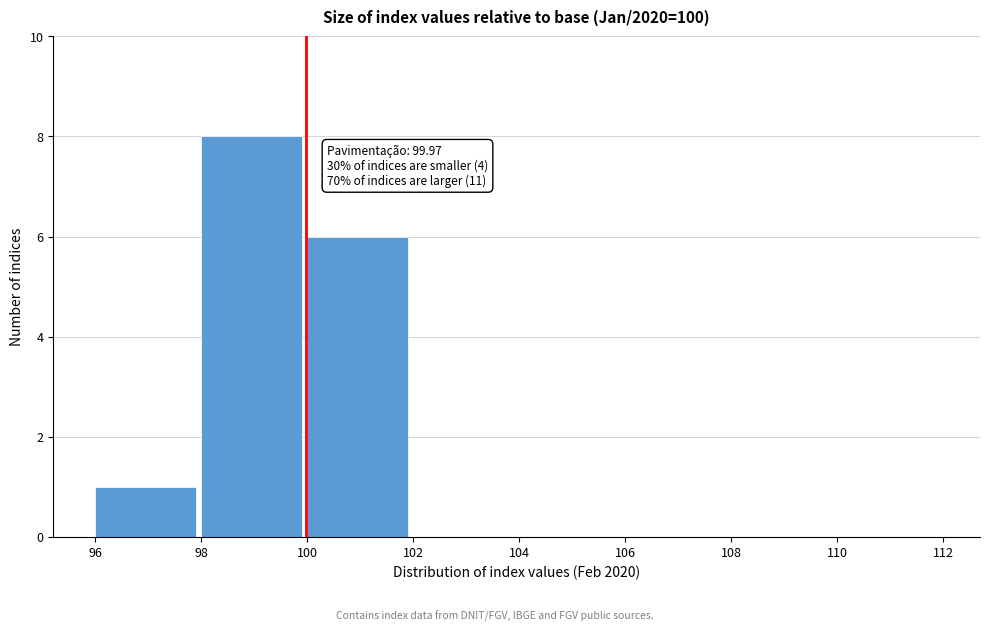

Over which range of the x-axis is the bar tallest?

98 to 100